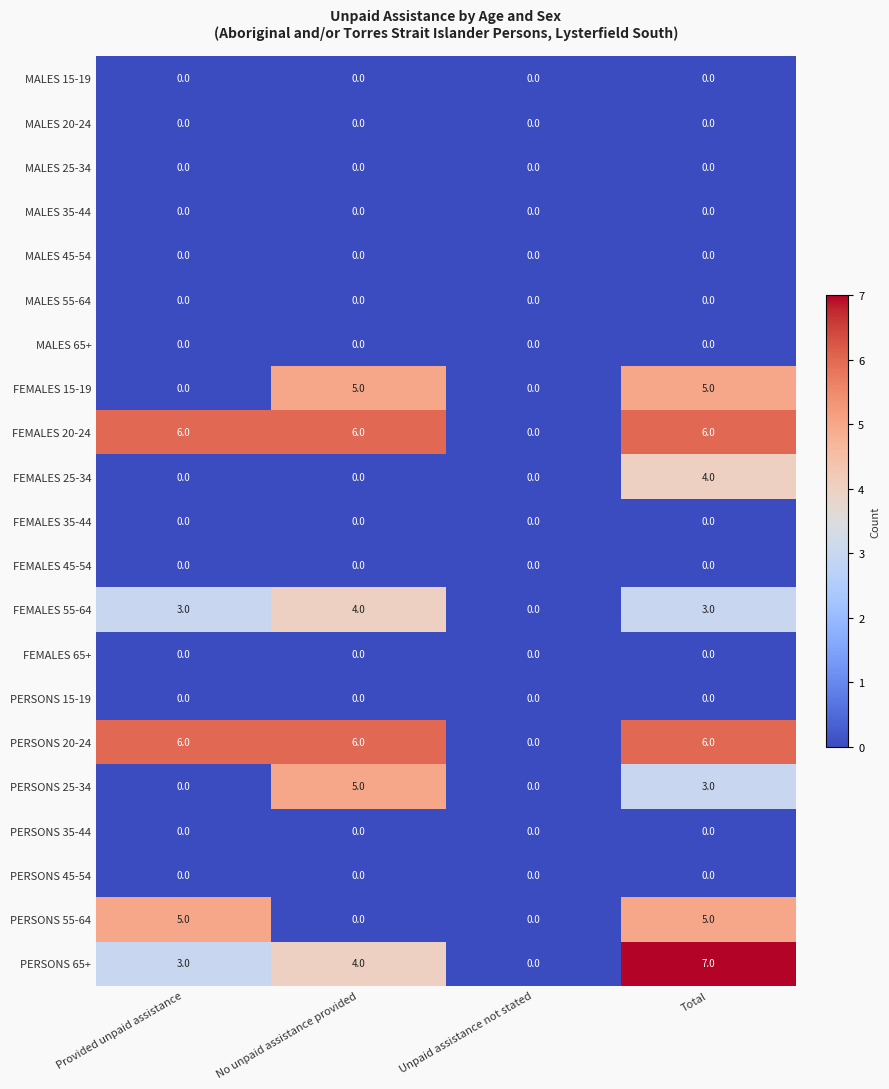

At which category does the chart reach its peak across all series?

Total